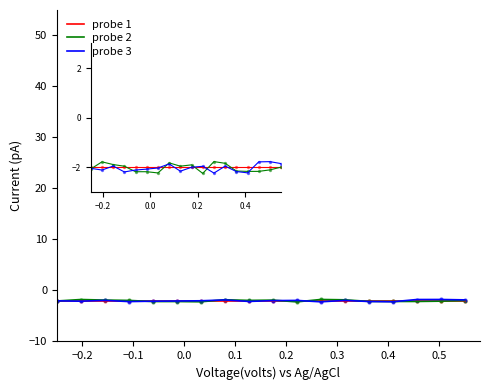

What is the lowest value of the probe 3 series?

-2.2